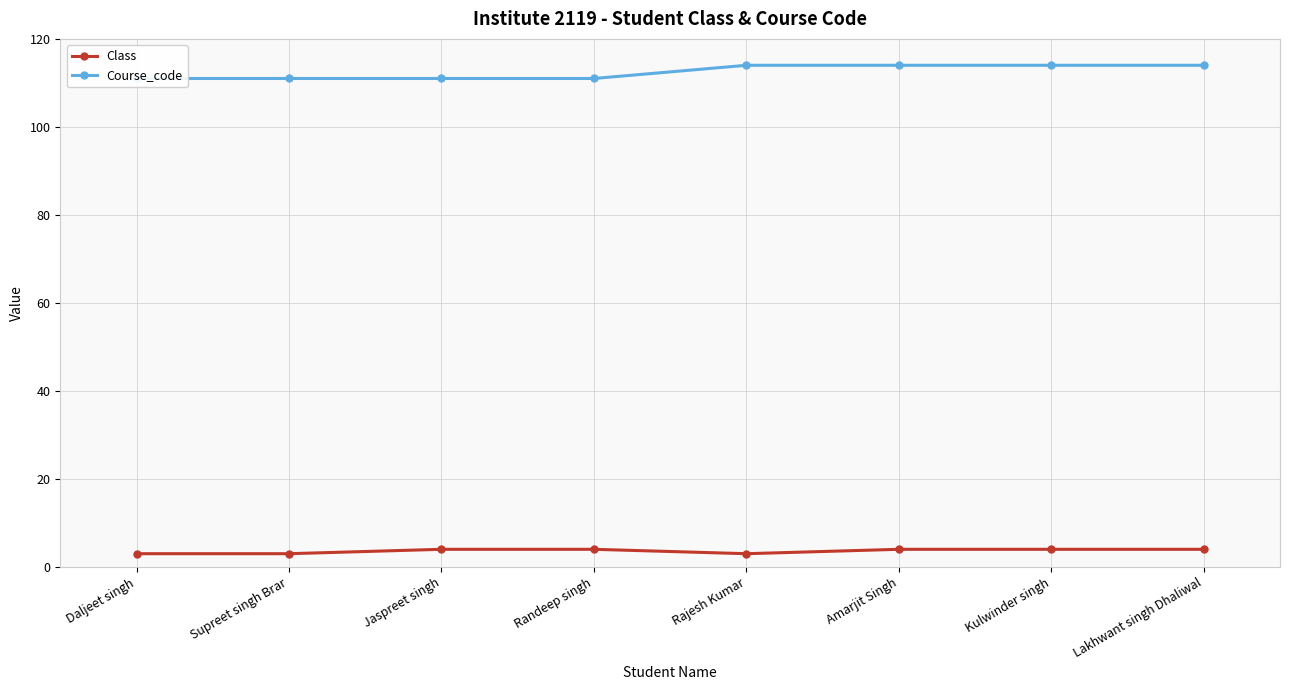

Is the value of Class at Jaspreet singh greater than the value of Course_code at Randeep singh?

No